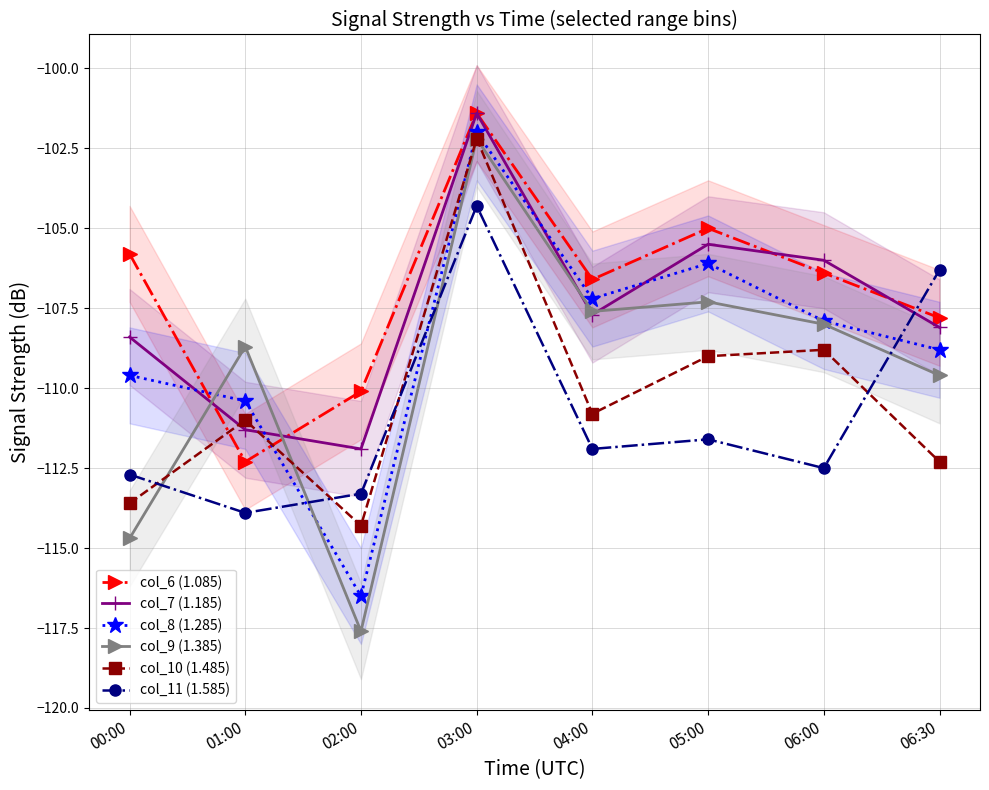

At which category does col_6 (1.085) reach its first local peak?

03:00